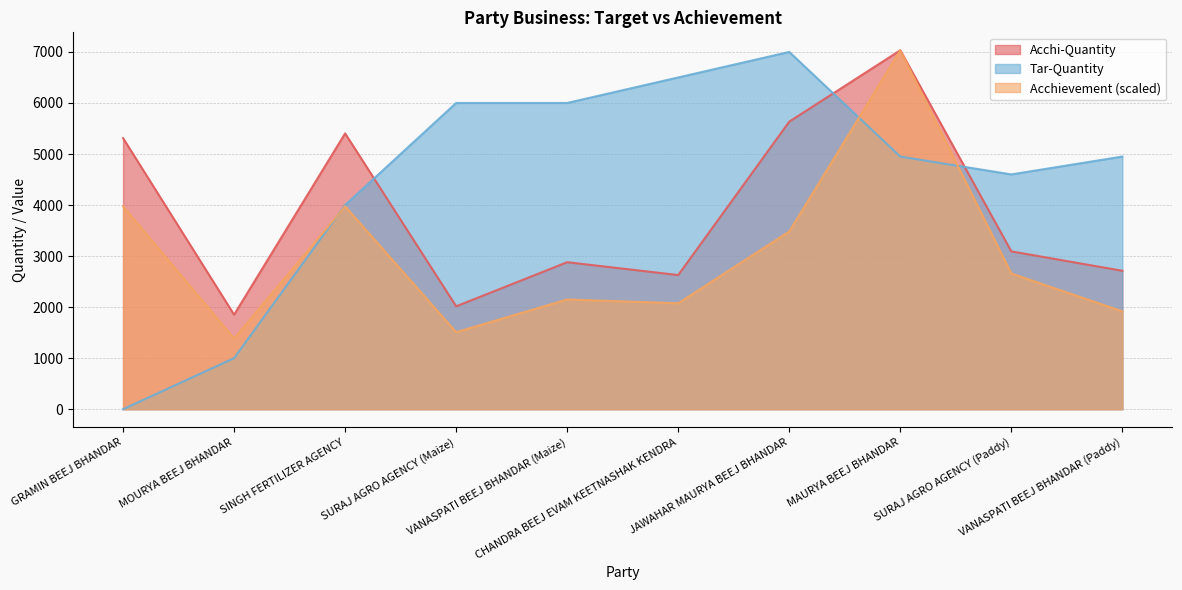

What is the difference between the Acchievement values at SURAJ AGRO AGENCY (Paddy) and VANASPATI BEEJ BHANDAR (Maize)?

509.1